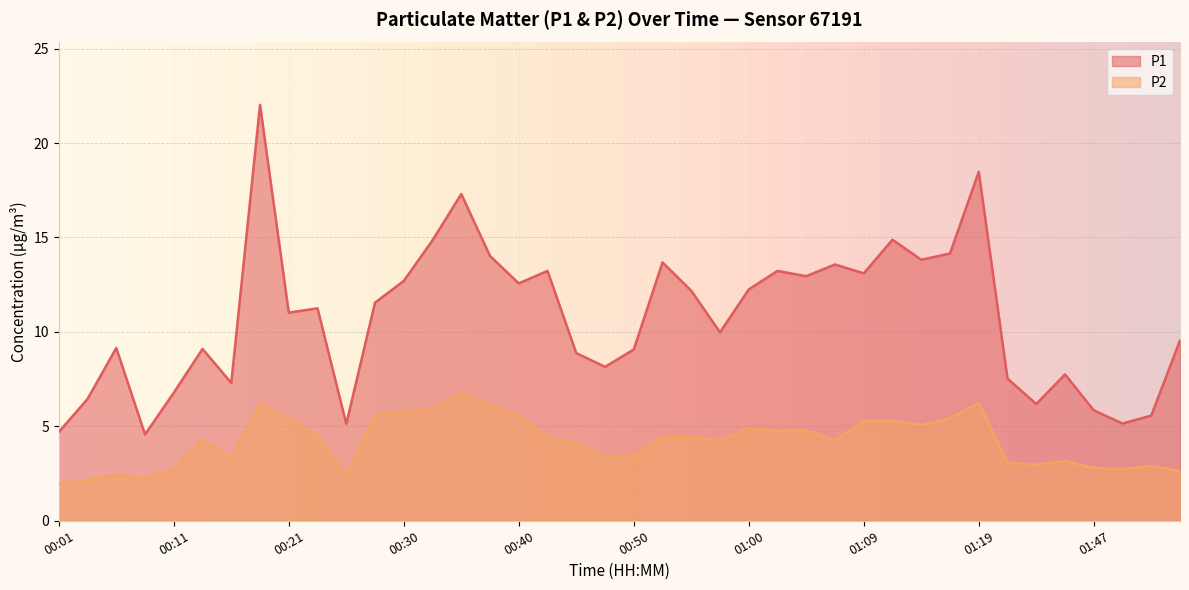

At which label is P1 closest to 13?

01:05